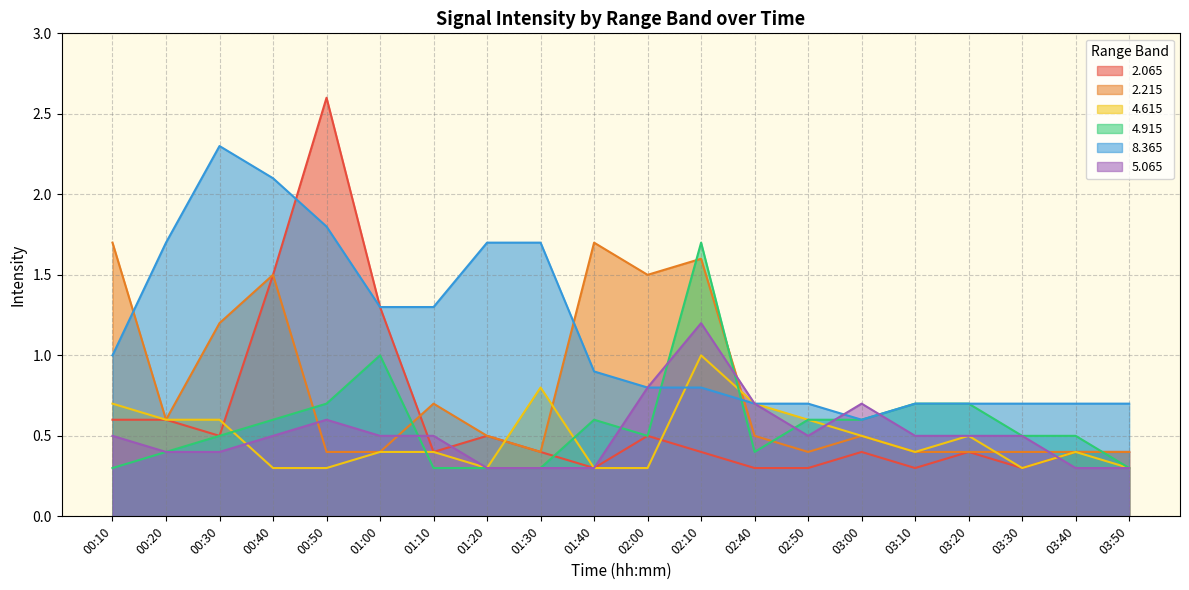

True or false: 4.915 and 2.215 cross at least once.

True